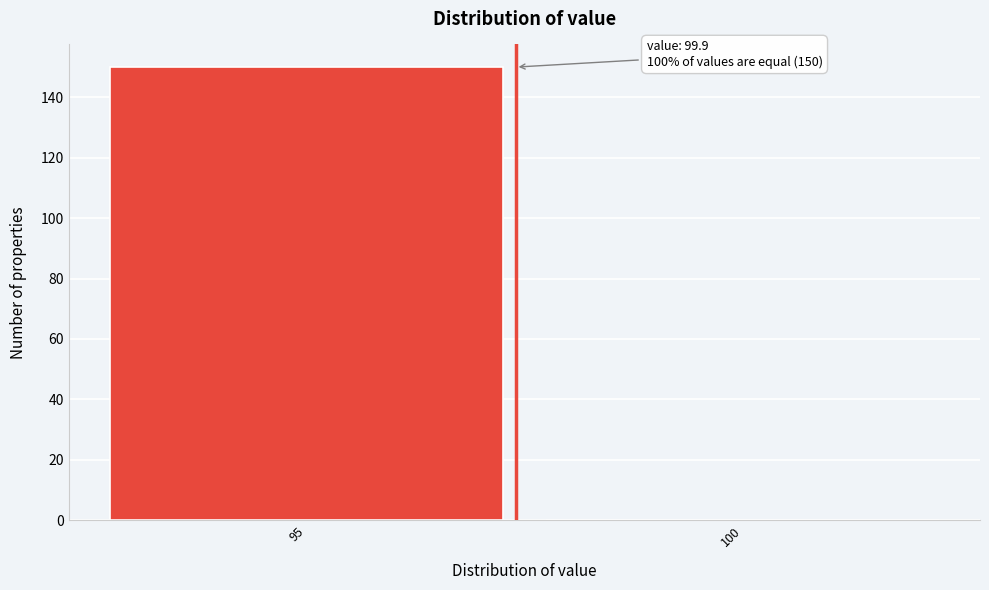

Reading left to right, extract all data points from this chart.

95=150	100=0